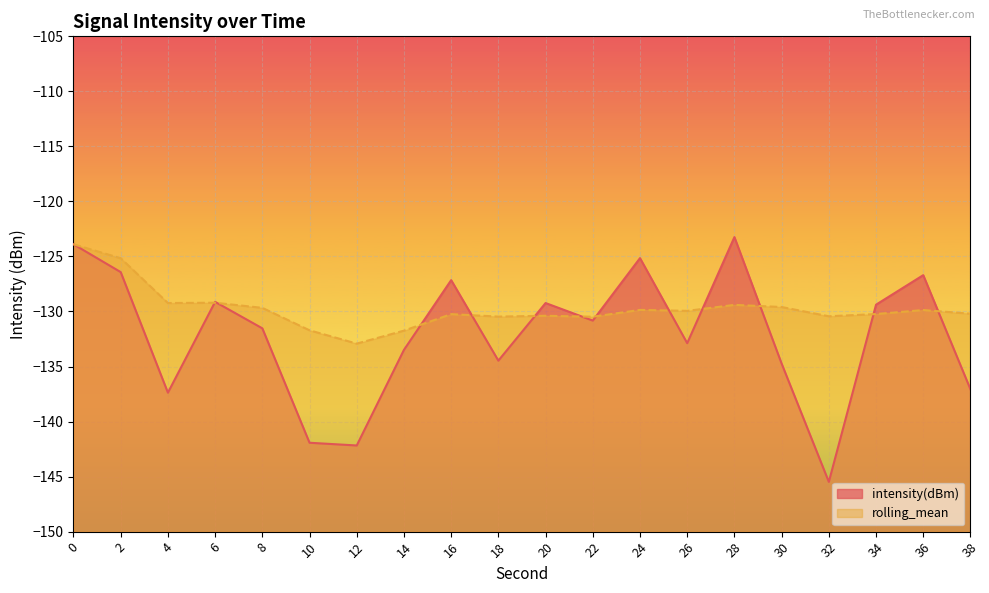

What is the sum of the intensity(dBm) values at 16 and 6?

-256.3